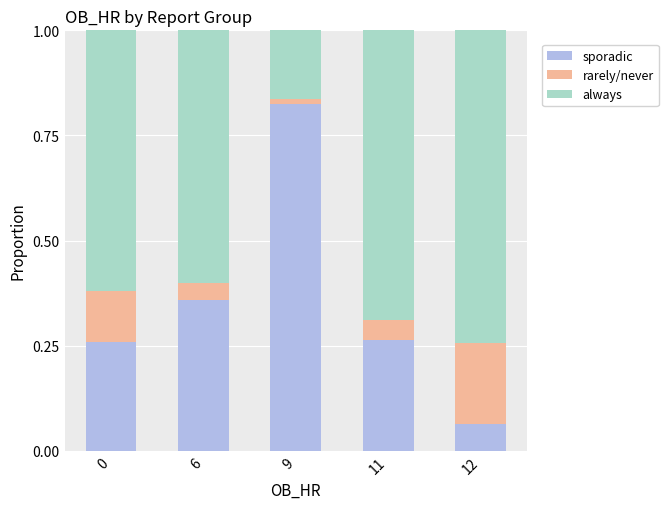

What is the total value across all series at 6?

1.0